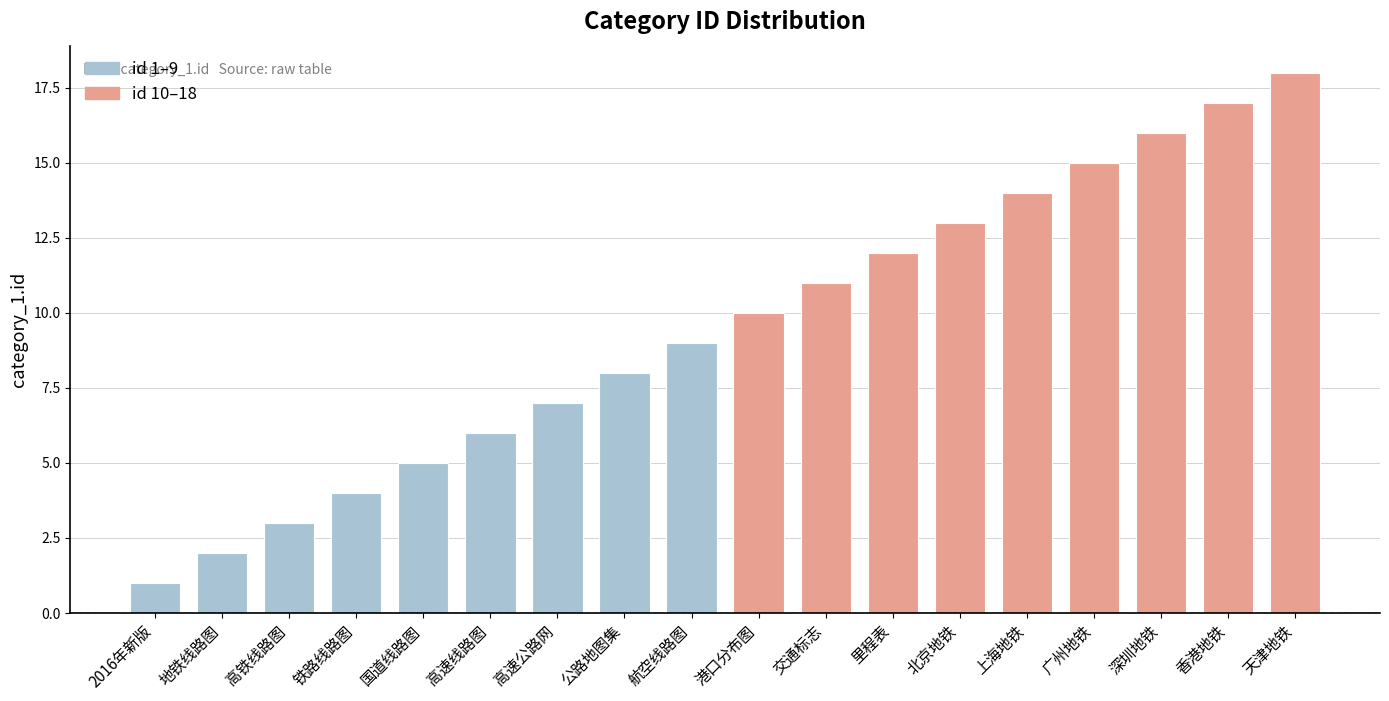

At which label is the value closest to 9?

航空线路图